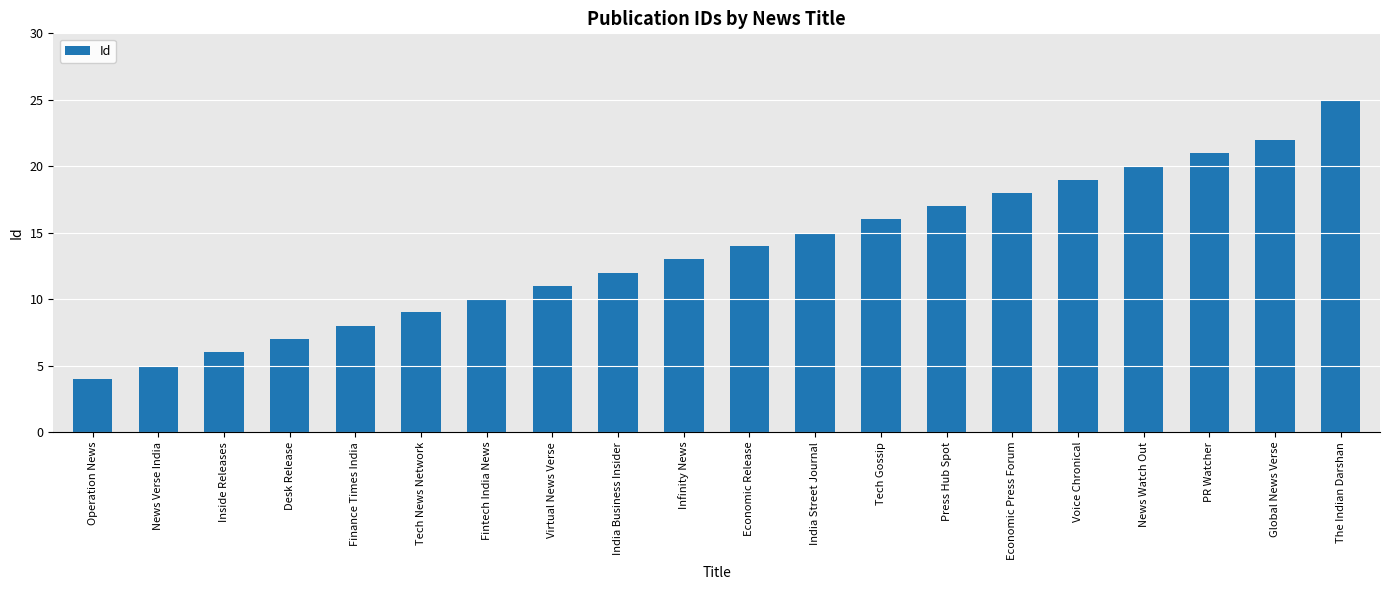

What is the sum of all values?

272